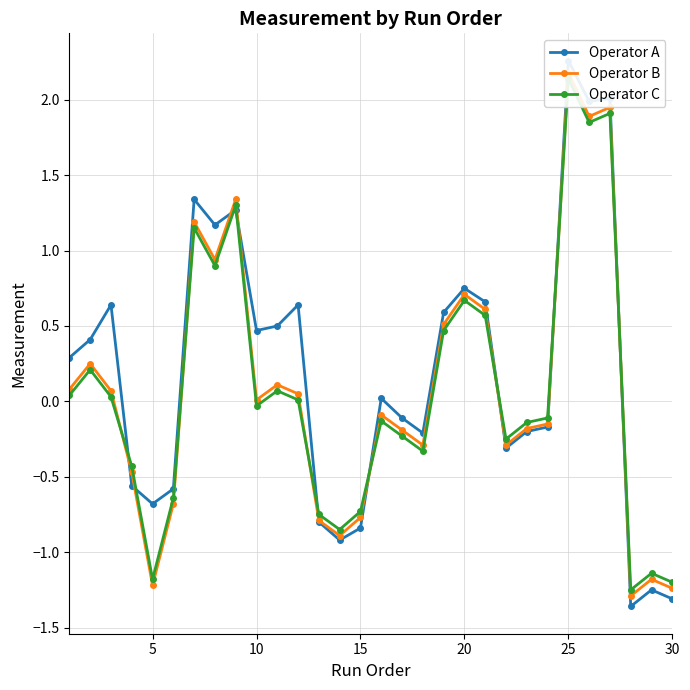

How many data points in Operator B are less than 0?

15